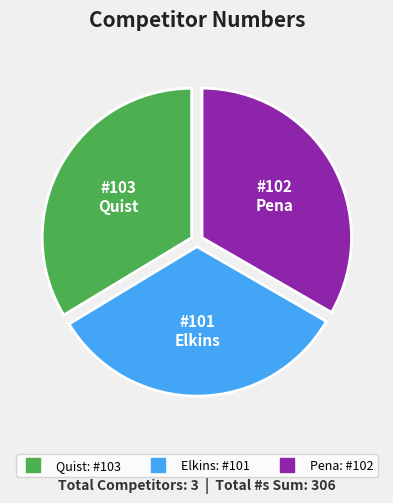

Do Elkins and Pena together represent more than half of the pie?

Yes